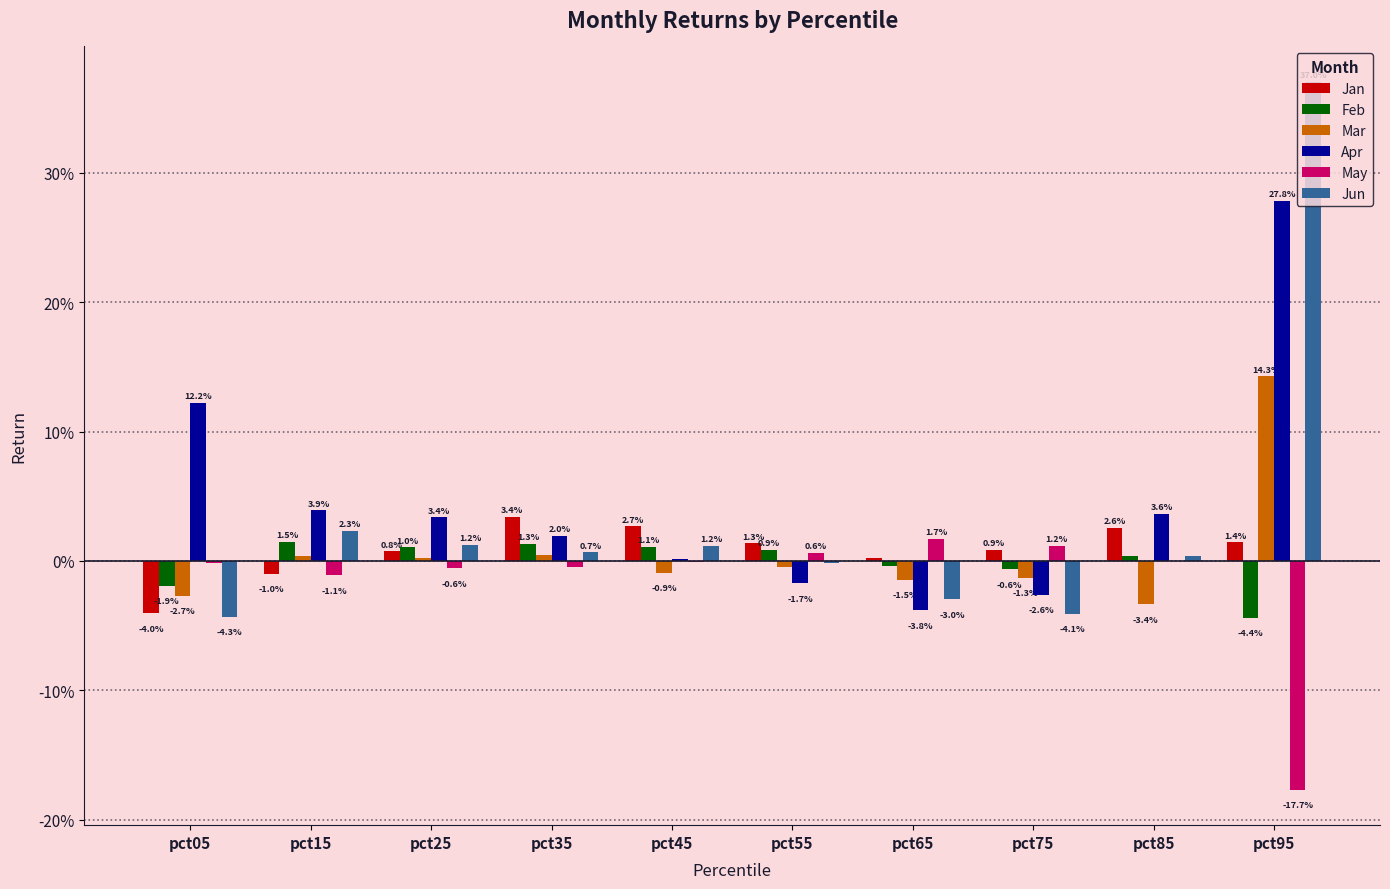

What are all the series names shown in the legend?

Jan, Feb, Mar, Apr, May, Jun